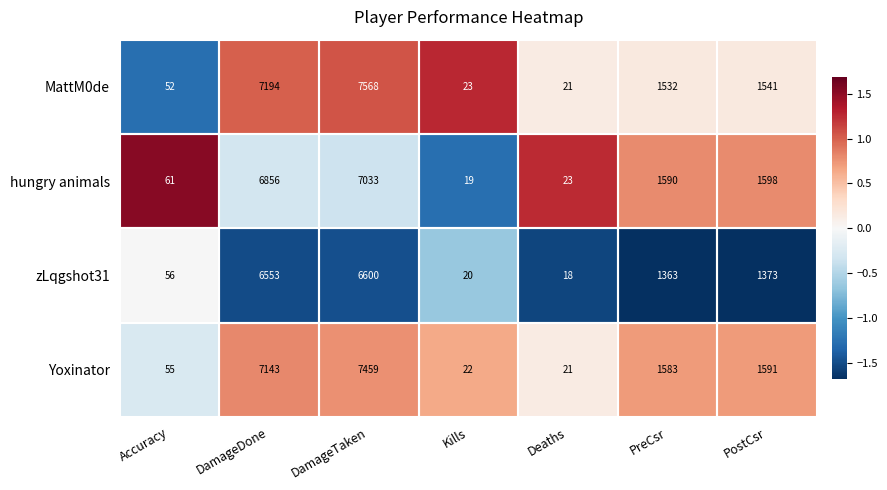

Which label corresponds to the largest value in the chart?

DamageTaken